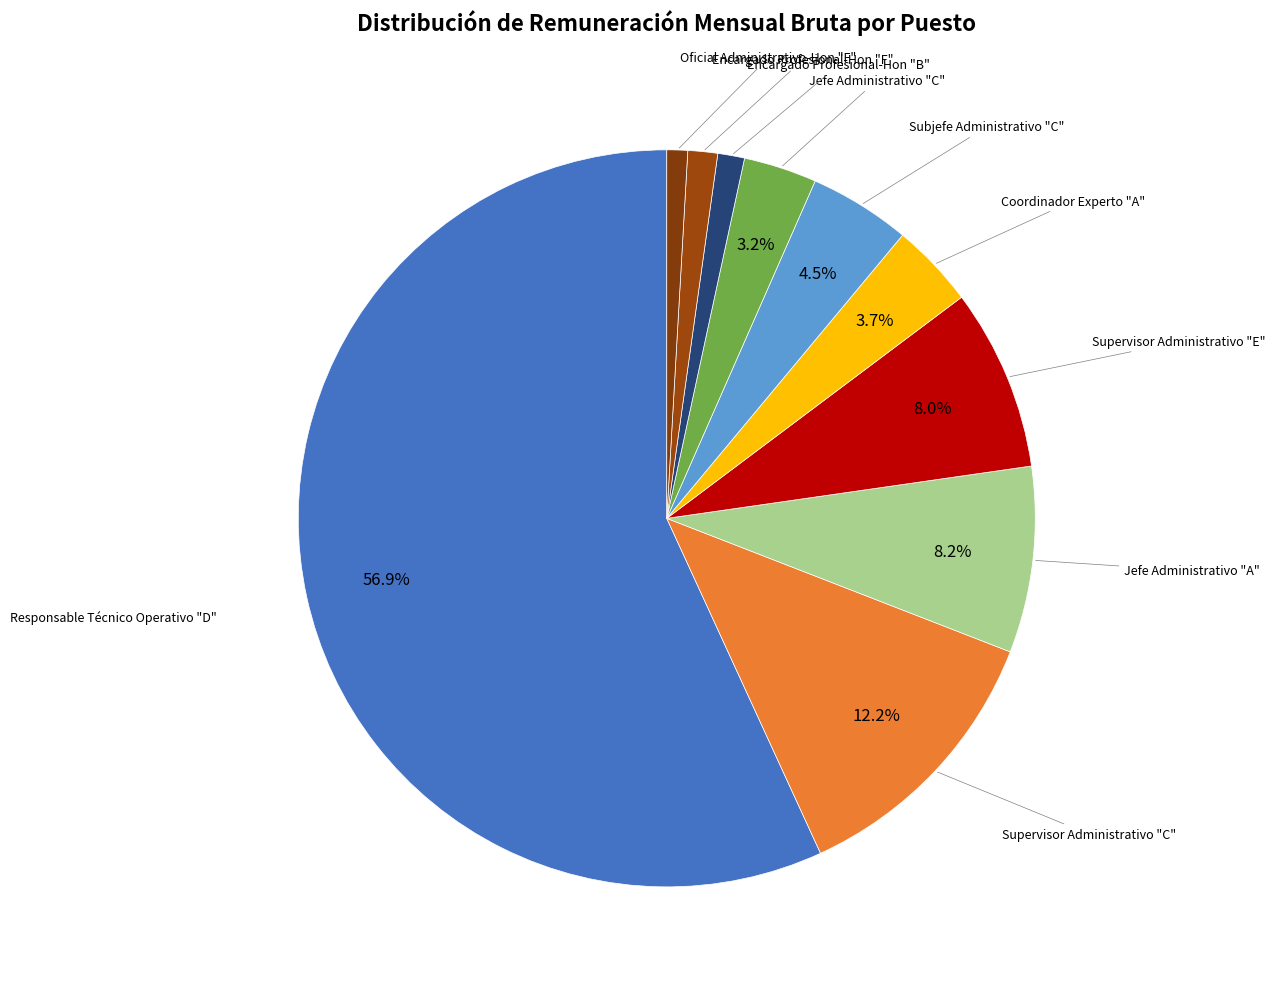

Is Supervisor Administrativo "C" the majority of the pie?

No